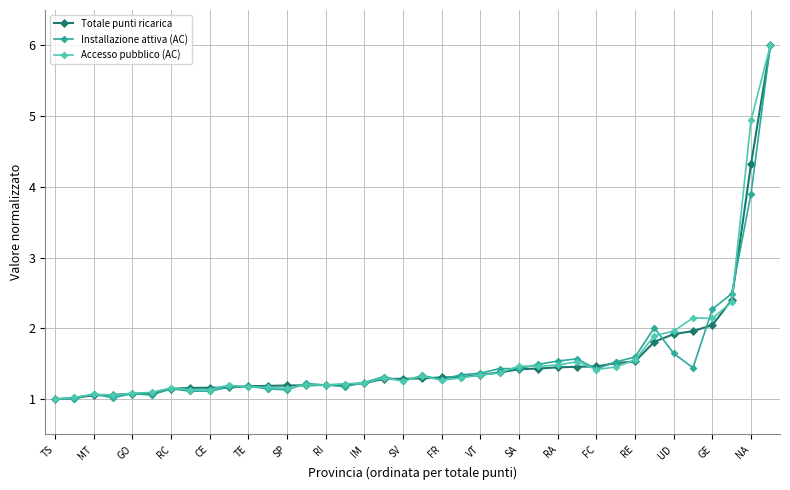

What is the value of the Installazione attiva (AC) point at the 8th from the left?

1.1